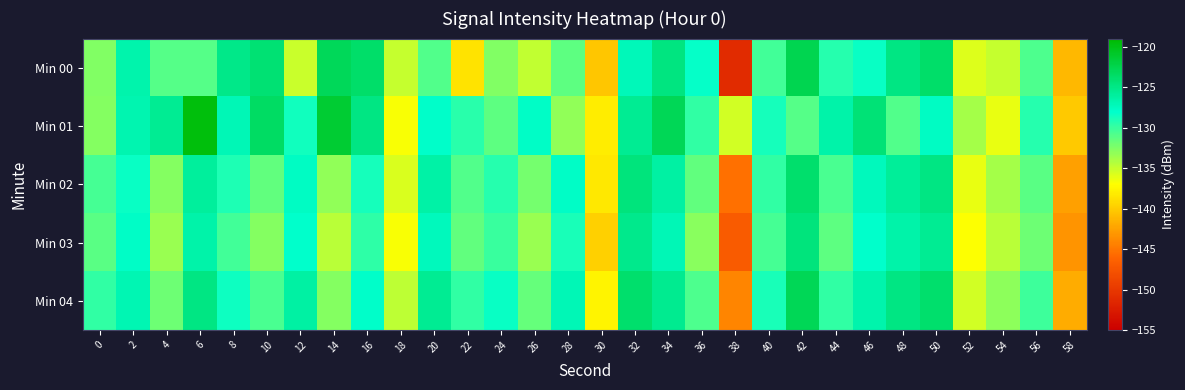

How many series are shown in this chart?

5